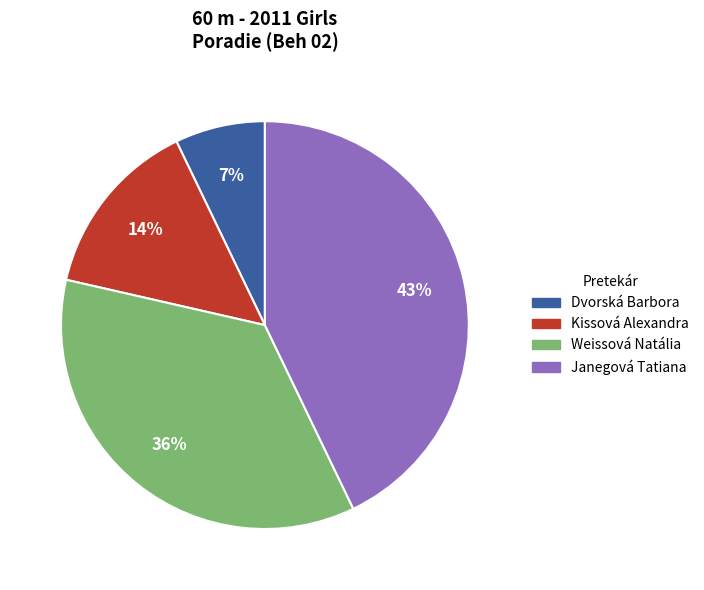

To the nearest percent, what portion does Weissová Natália represent?

36%